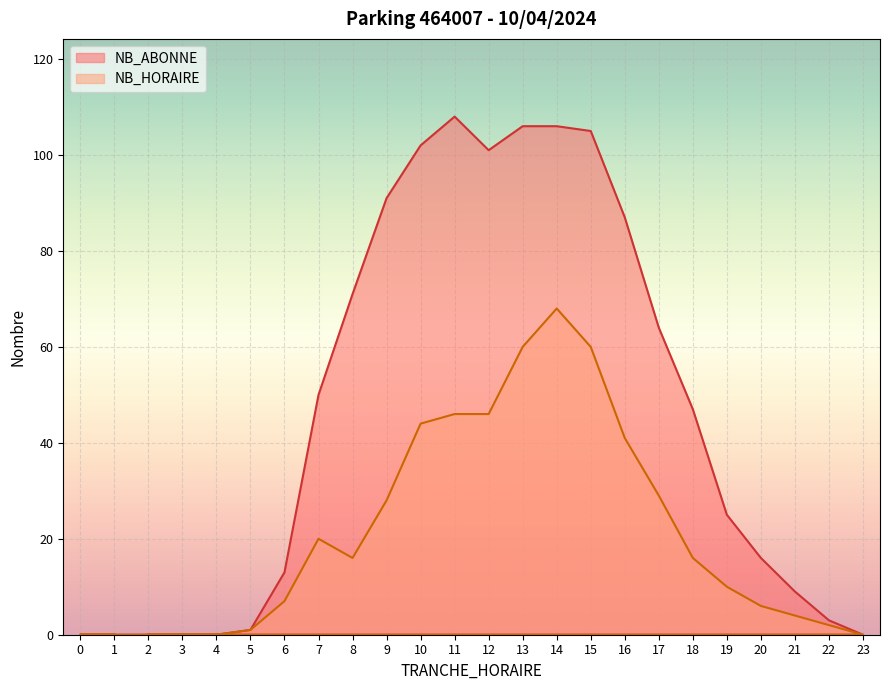

True or false: NB_HORAIRE and NB_ABONNE cross at least once.

False